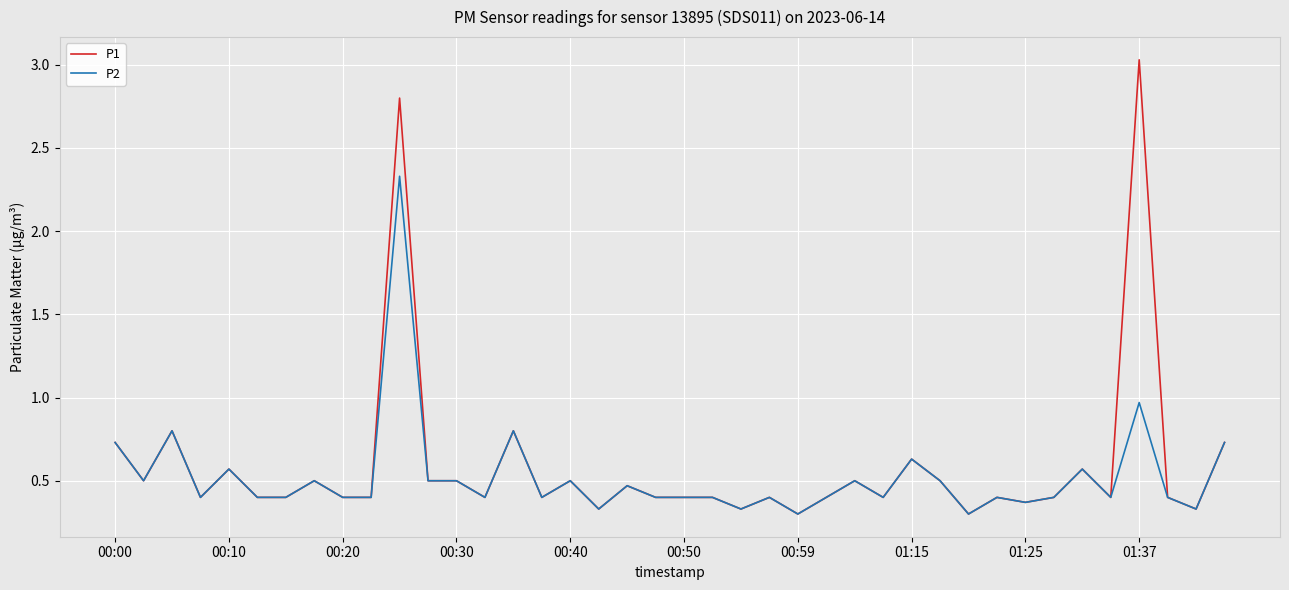

What is the minimum value shown in the chart?

0.3